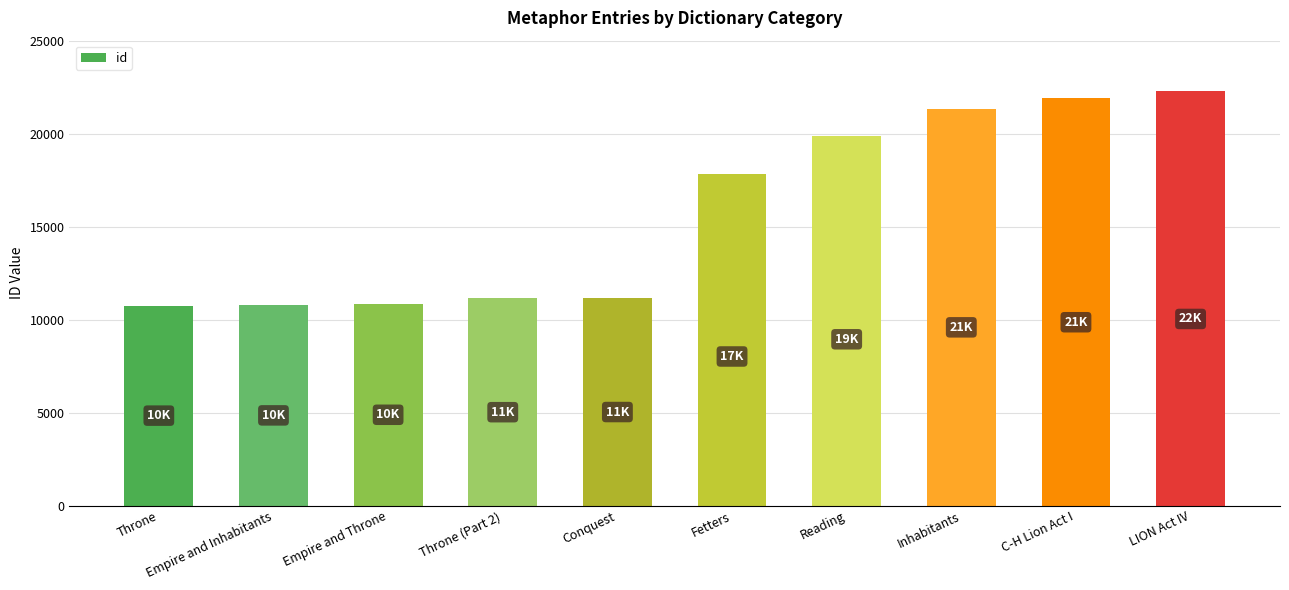

Where is the data nearest to the value 16527?

Fetters